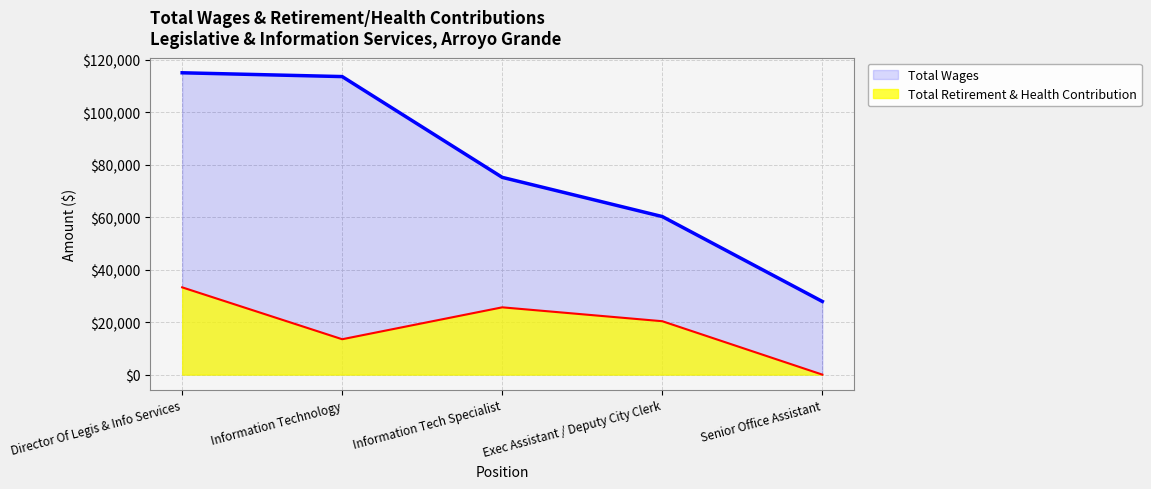

Reading right to left, extract all data points from this chart.

Total Wages: Senior Office Assistant=27863	Exec Assistant / Deputy City Clerk=60197	Information Tech Specialist=75124	Information Technology=113510	Director Of Legis & Info Services=114959
Total Retirement & Health Contribution: Senior Office Assistant=0	Exec Assistant / Deputy City Clerk=20337	Information Tech Specialist=25627	Information Technology=13476	Director Of Legis & Info Services=33238